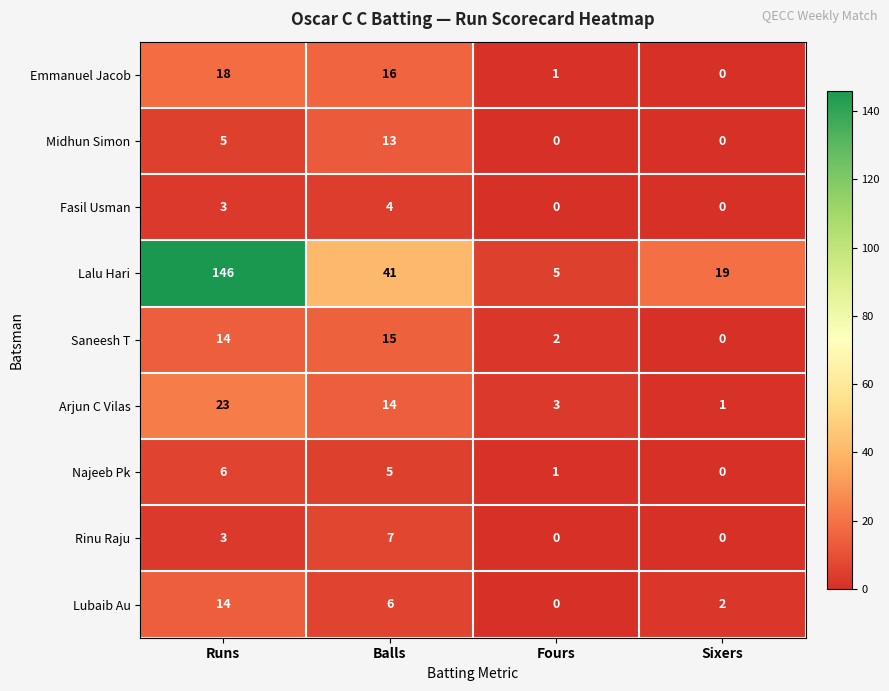

Which category has the highest value in the Rinu Raju series?

Balls